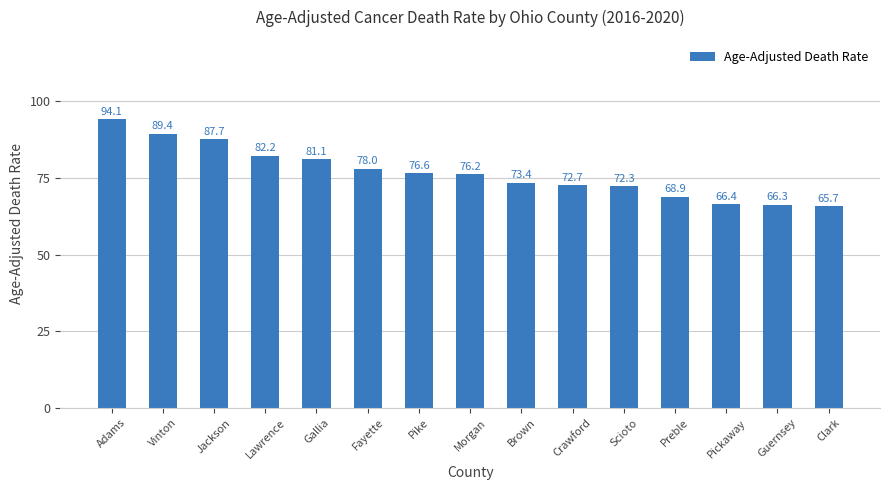

Approximately how many times larger is the value at Preble compared to Morgan?

0.9